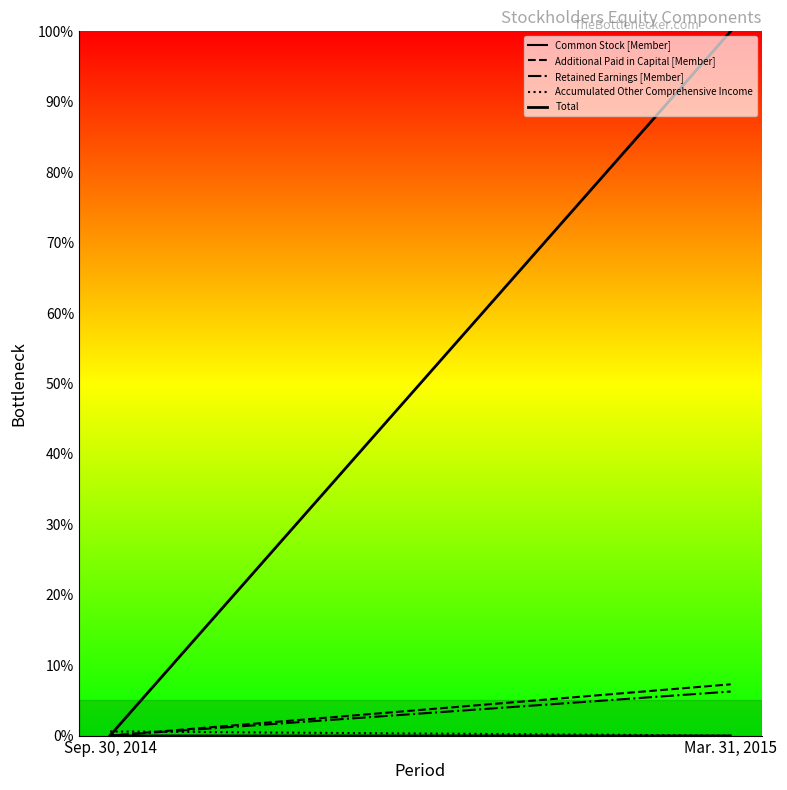

Rank the series by their maximum value, from highest to lowest.

Total, Additional Paid in Capital [Member], Retained Earnings [Member], Accumulated Other Comprehensive Income, Common Stock [Member]